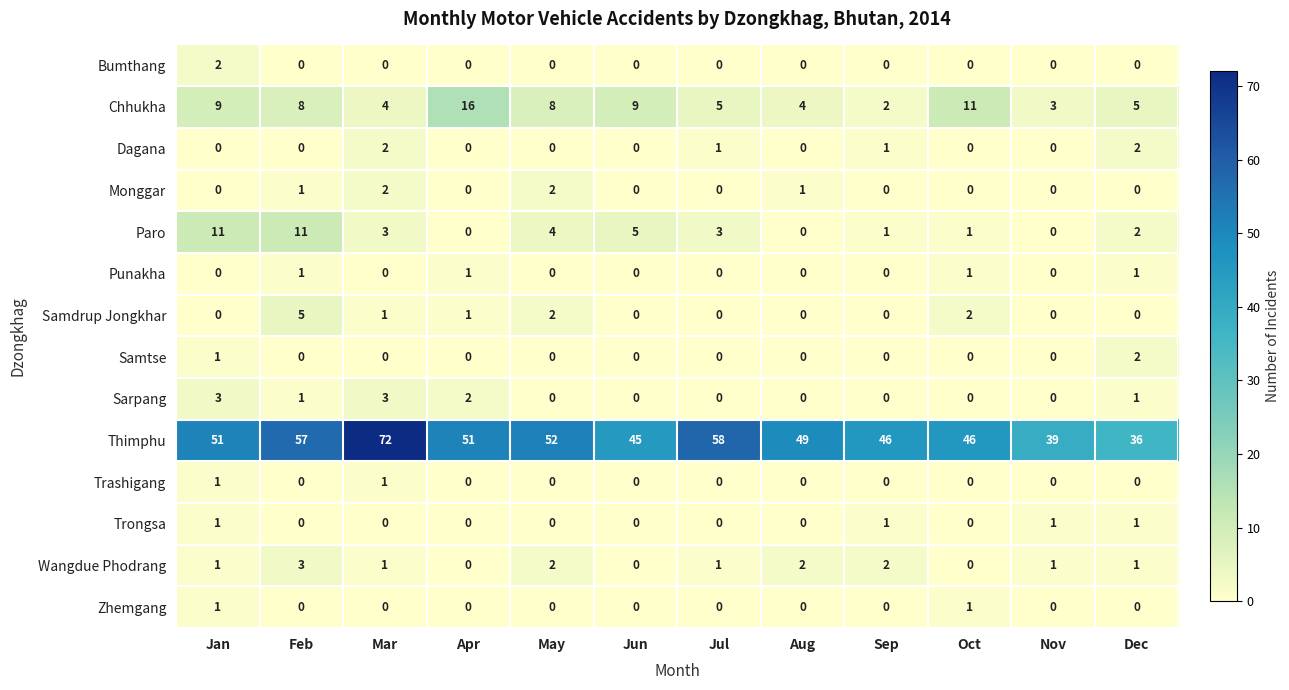

Count the number of categories in the chart.

12